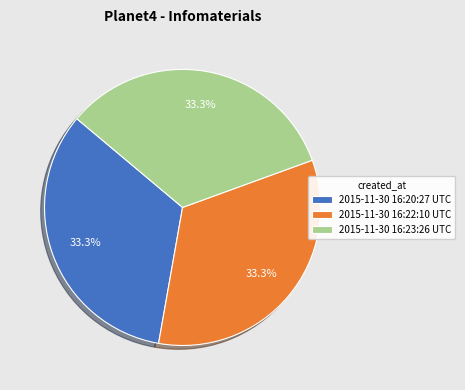

What percentage is the 2015-11-30 16:20:27 UTC slice, to the nearest percent?

33%